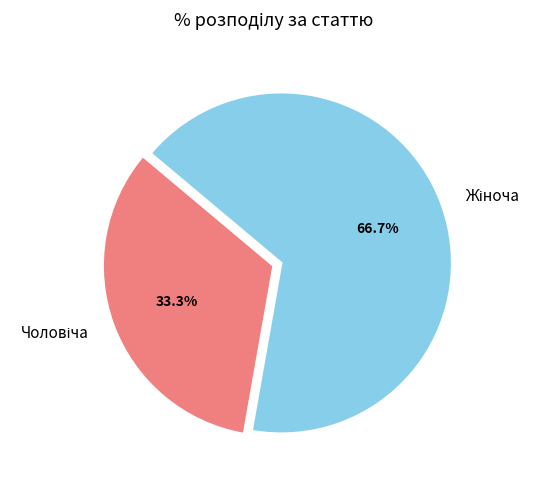

Count the number of slices in the pie.

2